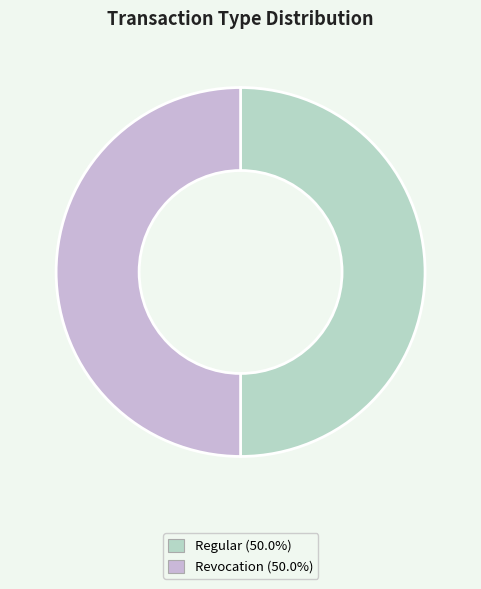

Is the sum of Regular and Revocation greater than half?

Yes